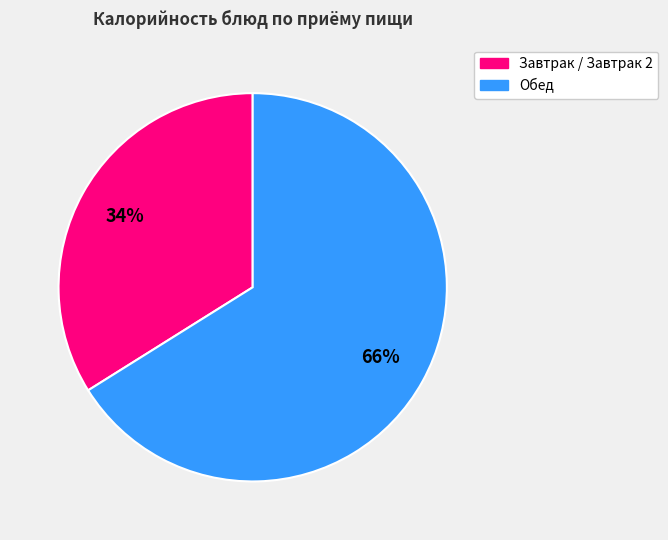

Is there any slice that represents more than half of the pie?

Yes